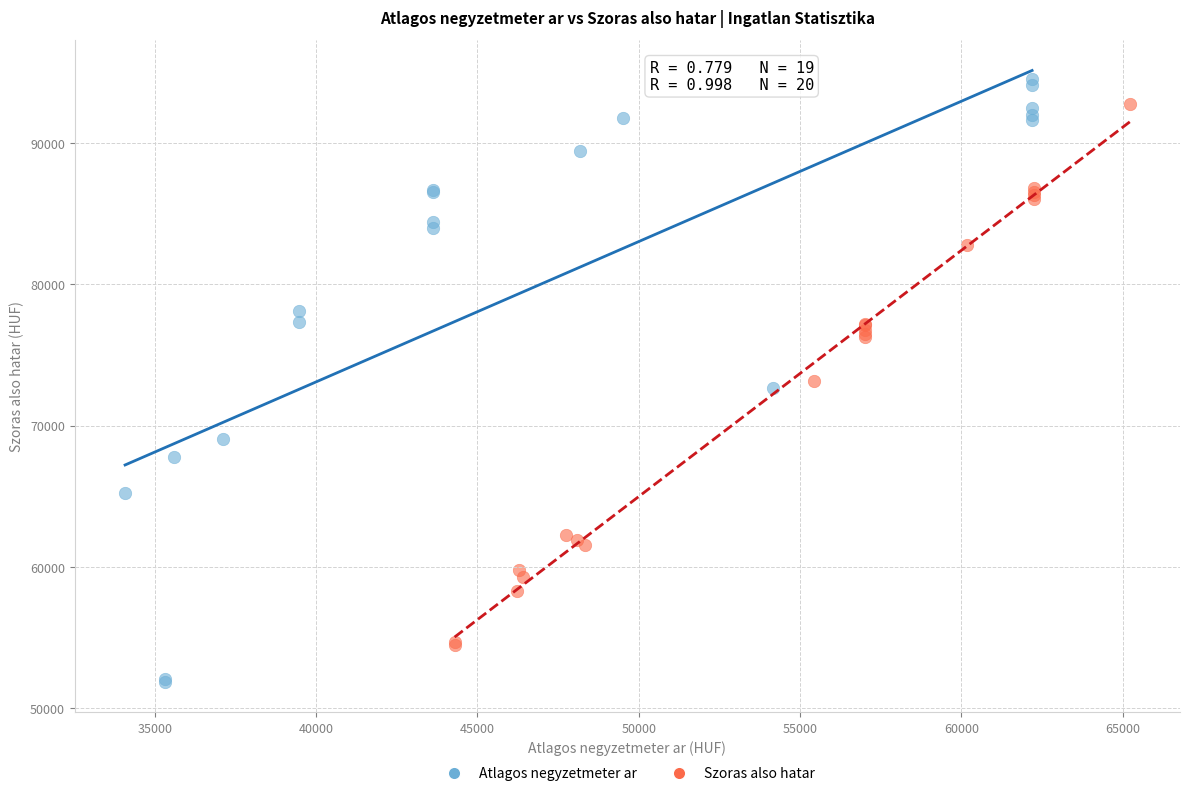

Which series reaches the minimum Y coordinate?

Atlagos negyzetmeter ar